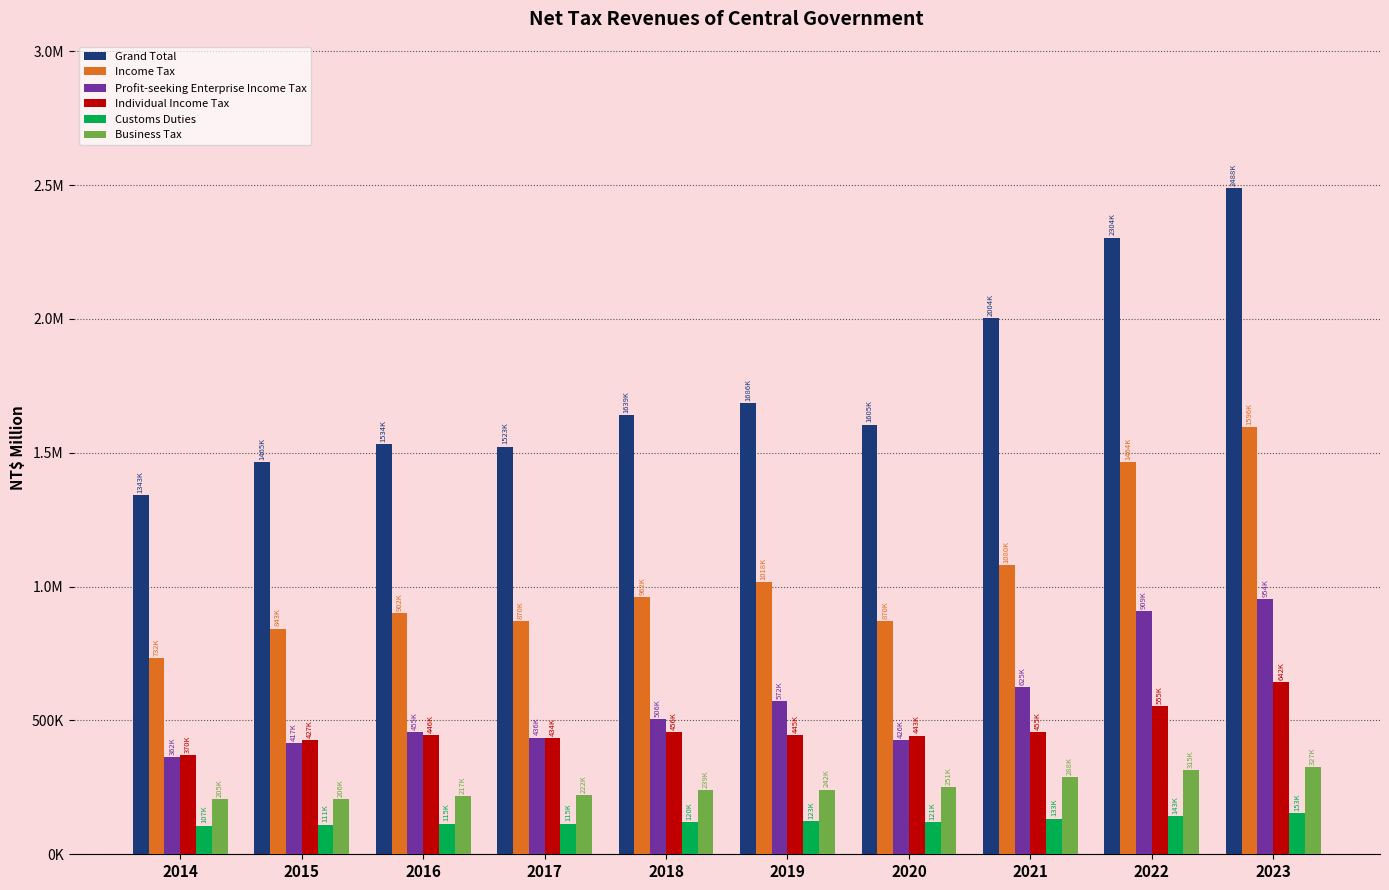

What are all the series names shown in the legend?

Grand Total, Income Tax, Profit-seeking Enterprise Income Tax, Individual Income Tax, Customs Duties, Business Tax